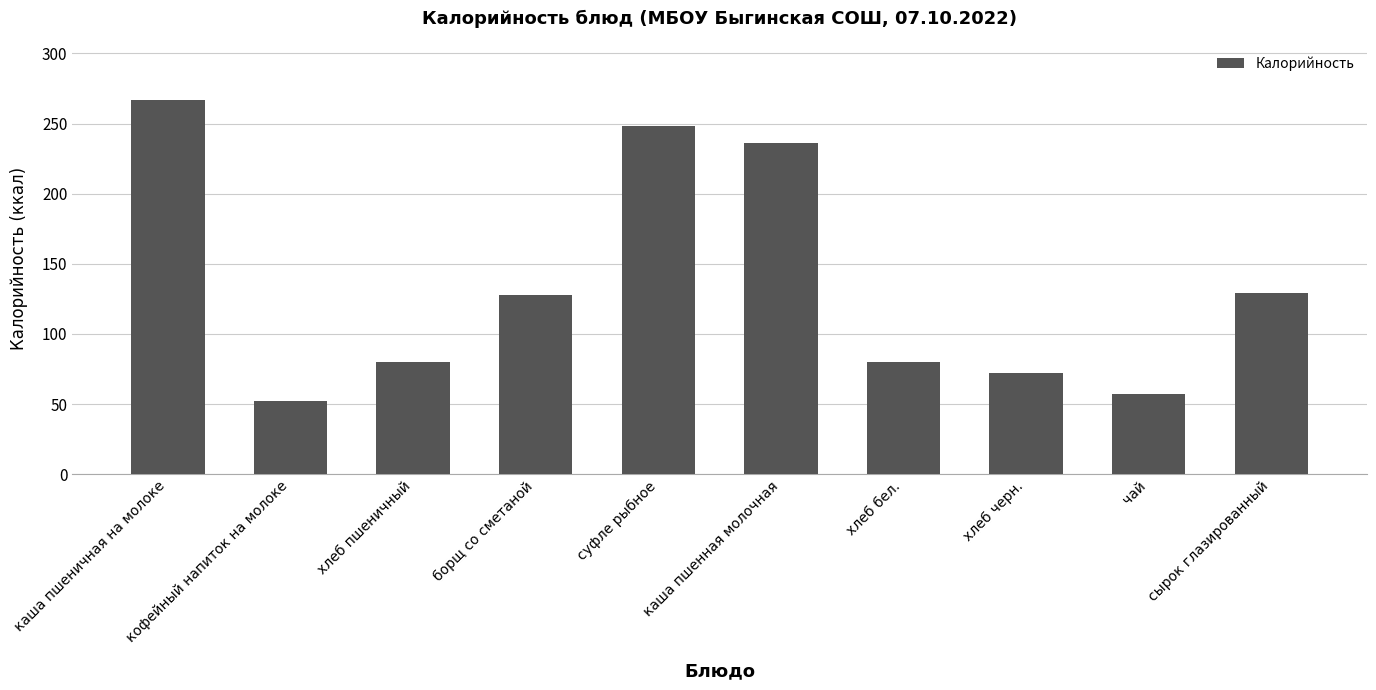

What is the sum of the values at хлеб черн. and хлеб пшеничный?

152